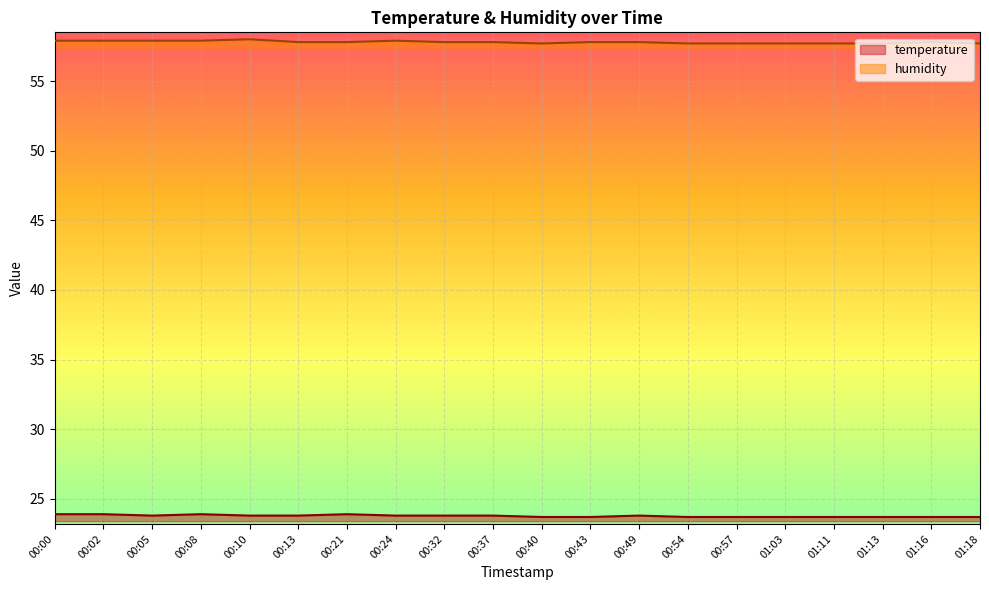

Reading right to left, extract all data points from this chart.

temperature: 23.7	23.7	23.7	23.7	23.7	23.7	23.7	23.8	23.7	23.7	23.8	23.8	23.8	23.9	23.8	23.8	23.9	23.8	23.9	23.9
humidity: 57.7	57.8	57.7	57.7	57.7	57.7	57.7	57.8	57.8	57.7	57.8	57.8	57.9	57.8	57.8	58.0	57.9	57.9	57.9	57.9